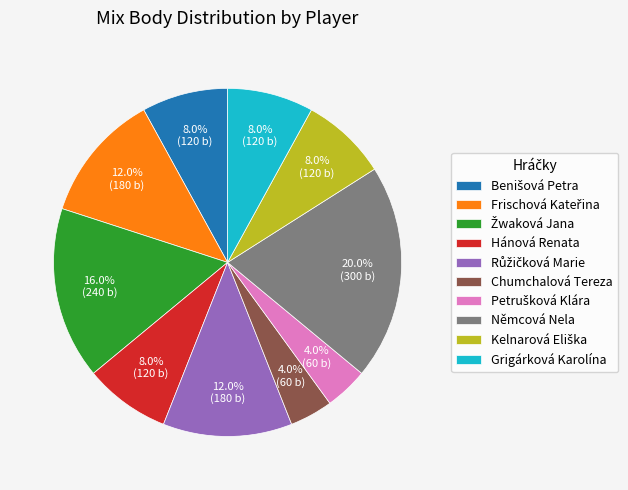

Does any single category account for the majority?

No